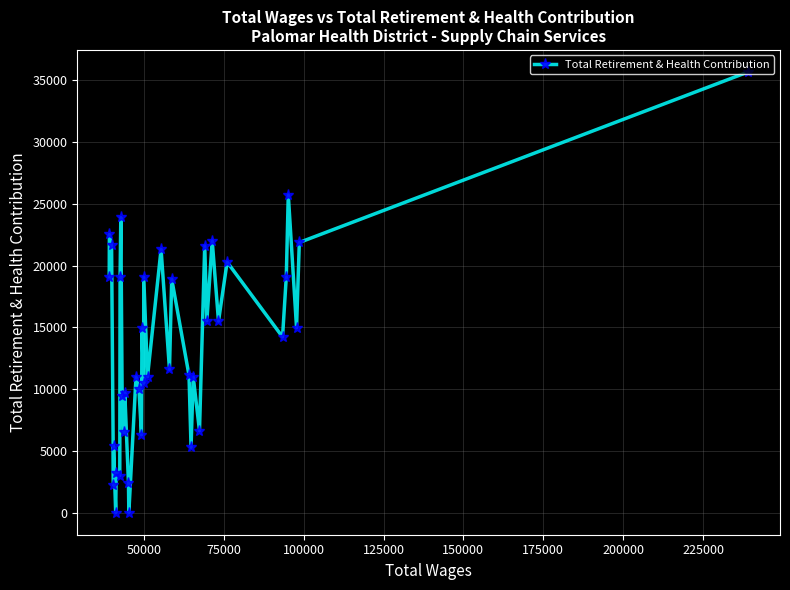

What is the average value?

13587